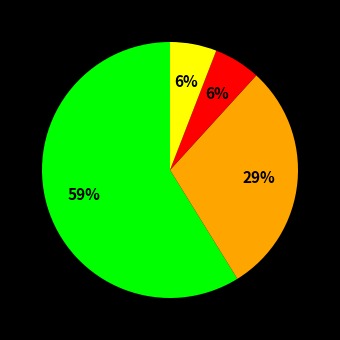

How many segments does this pie chart have?

4